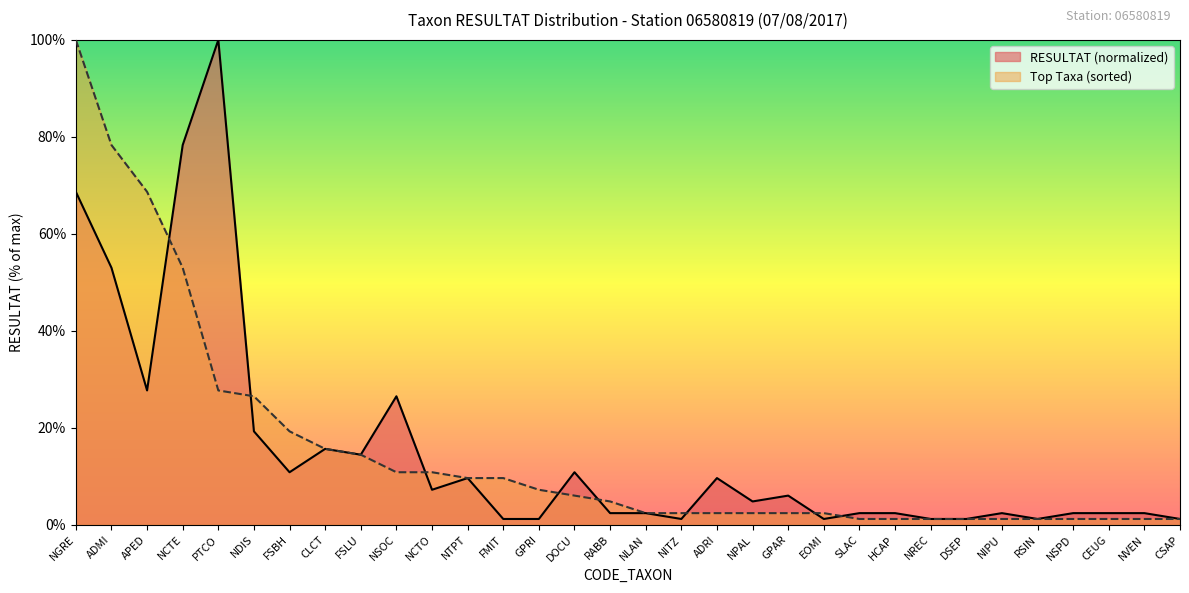

What is the maximum value for RESULTAT?

100.0